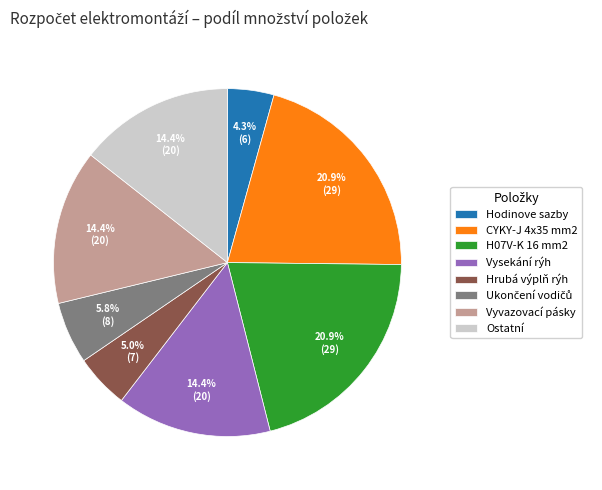

Is Hrubá výplň rýh the majority of the pie?

No